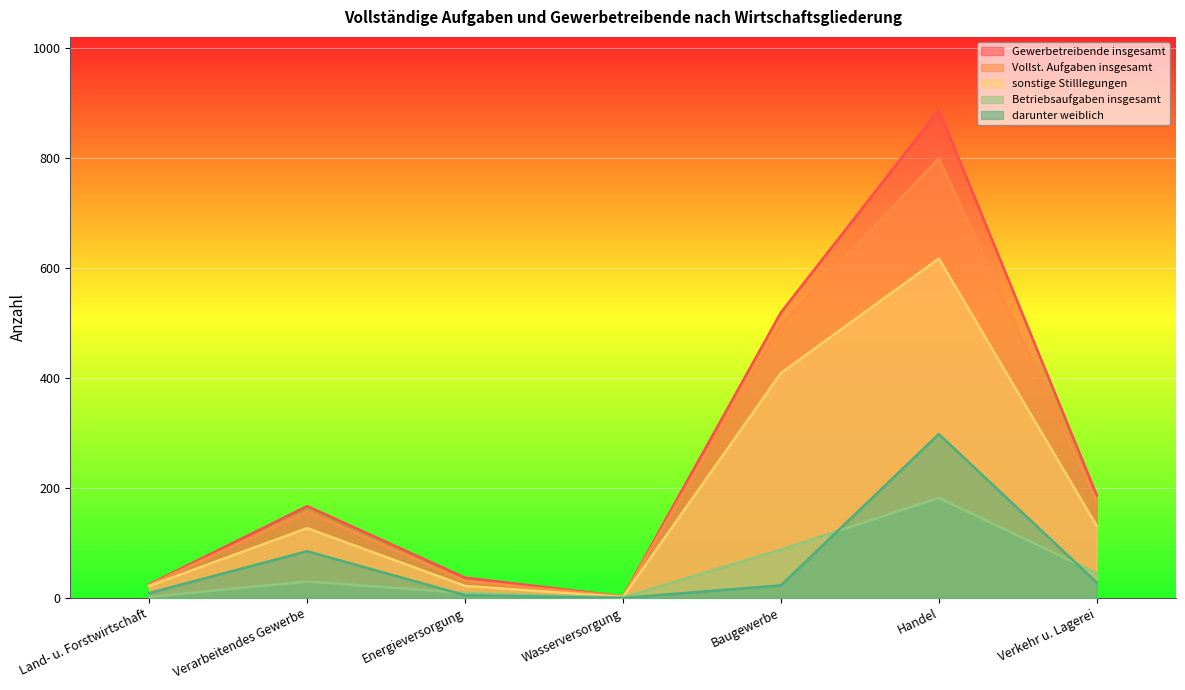

Which series changed the most between Wasserversorgung and Baugewerbe?

Gewerbetreibende insgesamt